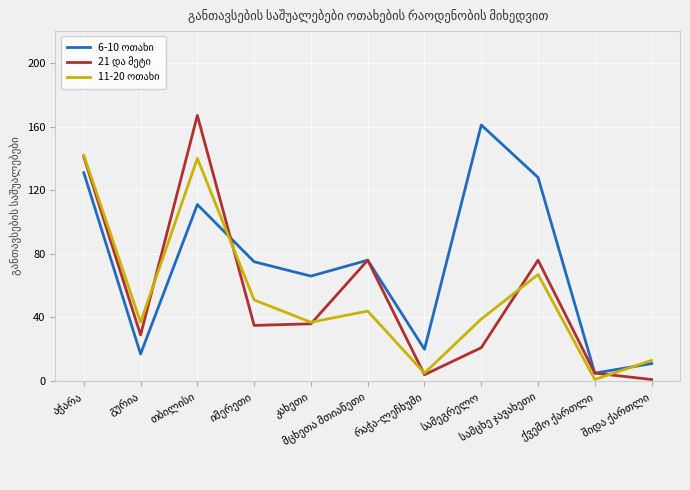

What is the maximum value shown in the chart?

167